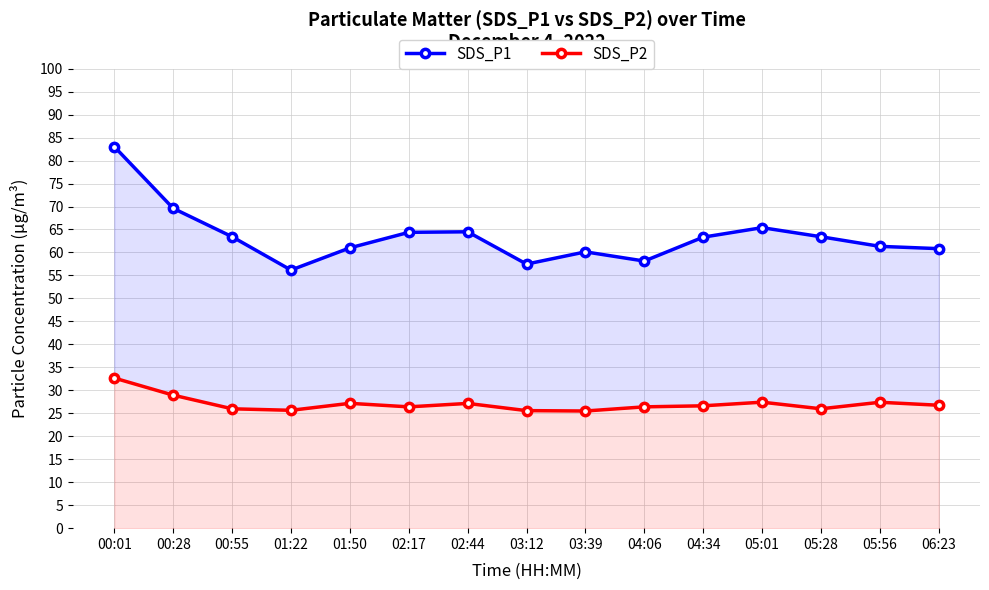

What is the total value across all series at 03:12?

83.0